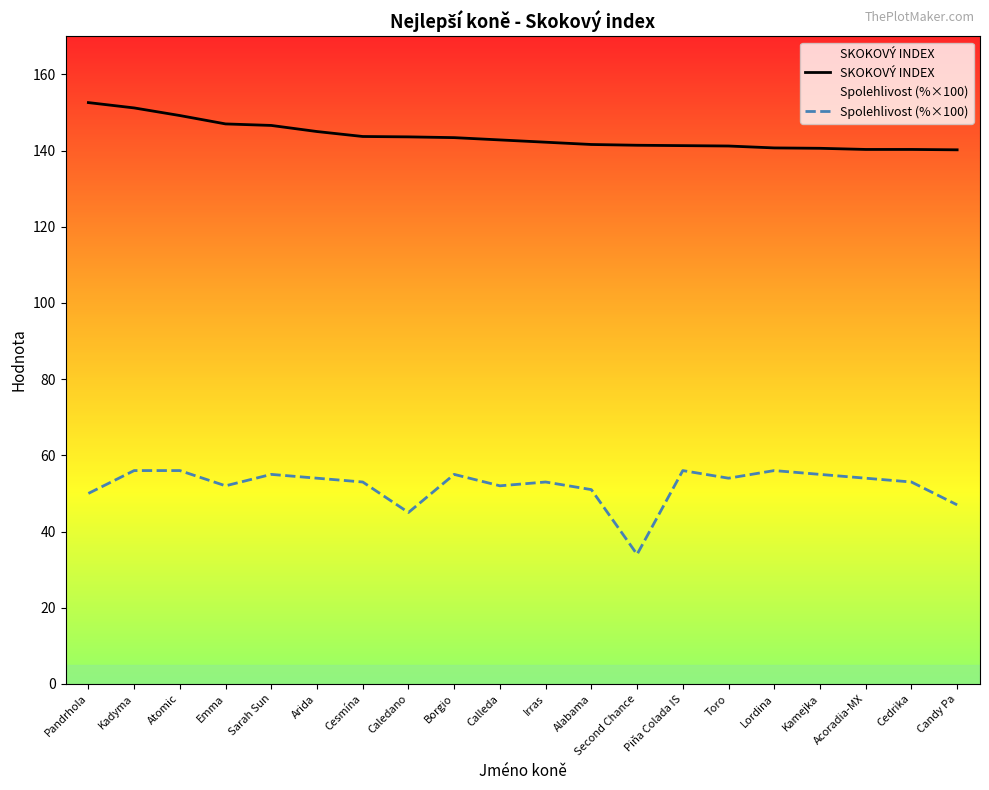

The SKOKOVÝ INDEX series shows 140.7 at Lordina. True or false?

True